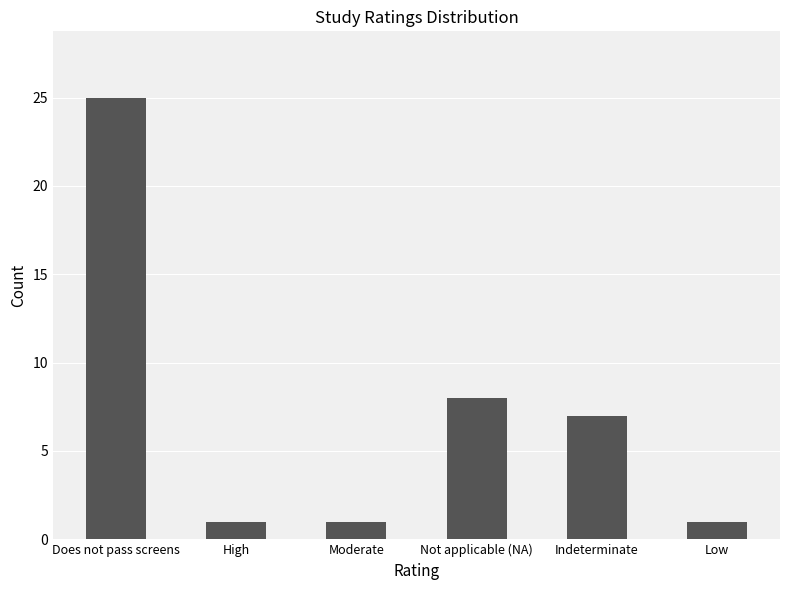

What is the label of the 1st bar from the left?

Does not pass screens